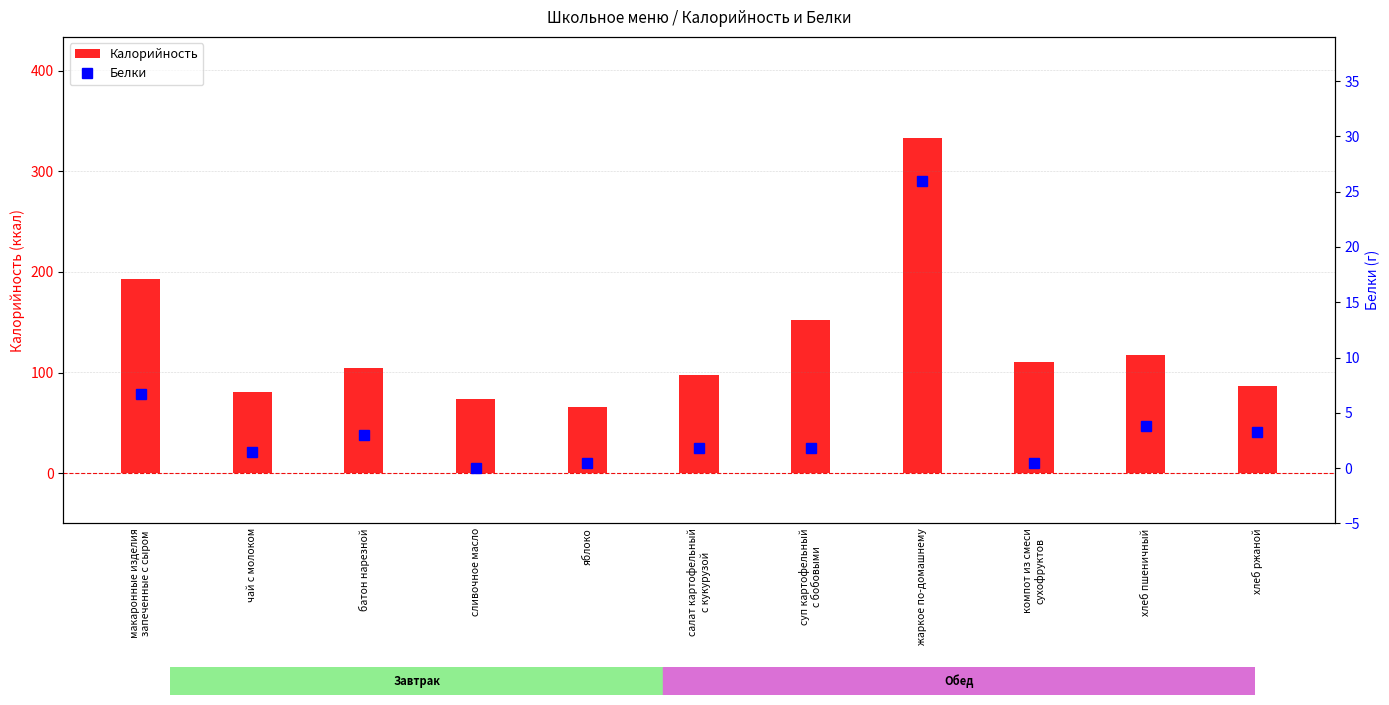

The value of Белки at чай с молоком is 1.5. True or false?

True